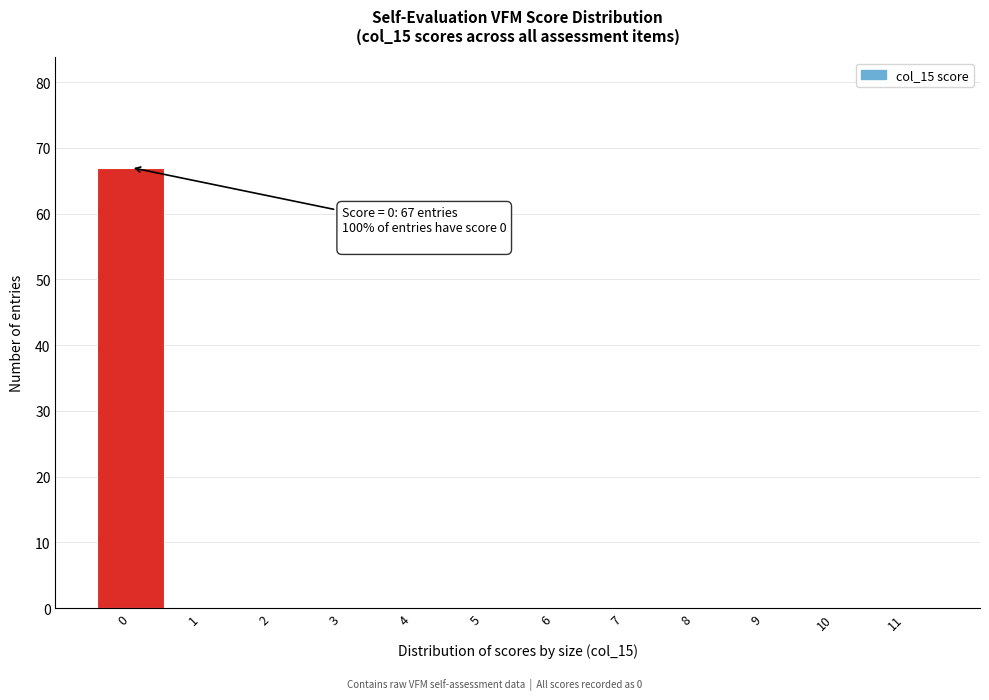

Reading right to left, extract all data points from this chart.

11=0	10=0	9=0	8=0	7=0	6=0	5=0	4=0	3=0	2=0	1=0	0=67